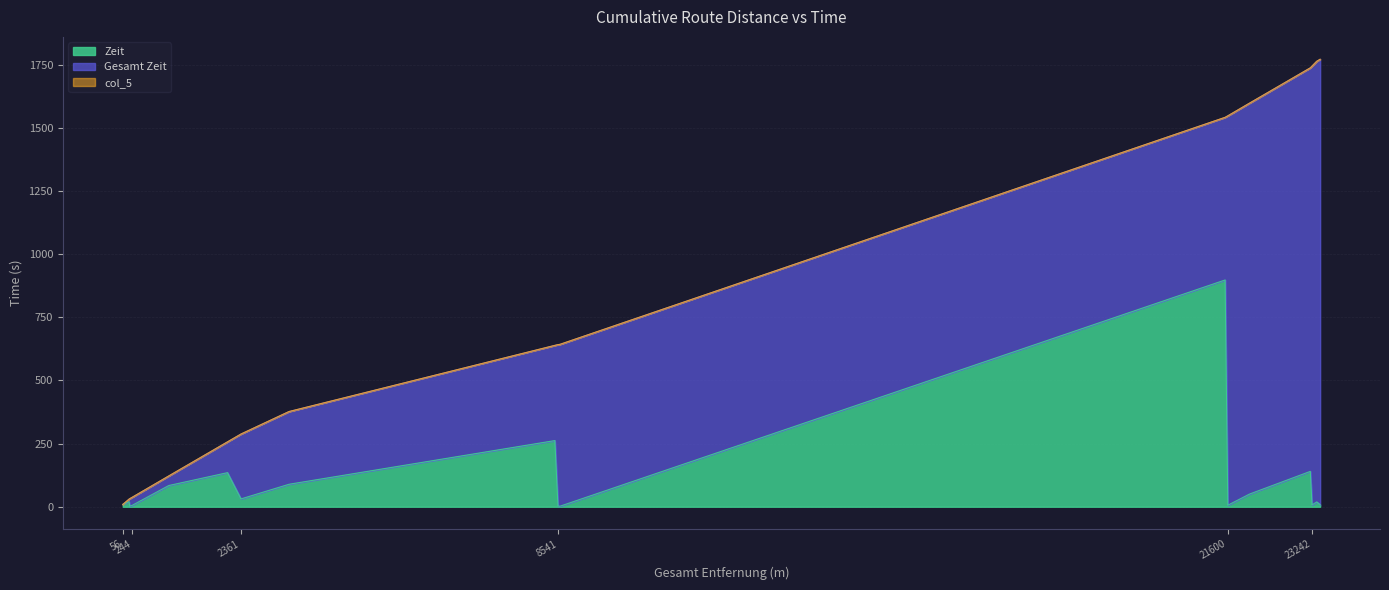

Reading left to right, transcribe all the data shown in this chart.

Zeit: 9	20	2	6	84	135	31	89	262	3	2	898	6	50	140	7	19	8
Gesamt Zeit: 9	30	32	38	122	257	288	377	639	642	643	1542	1548	1598	1738	1745	1764	1772
col_5: 9	30	32	38	122	257	288	377	639	642	643	1542	1548	1598	1738	1745	1764	1772